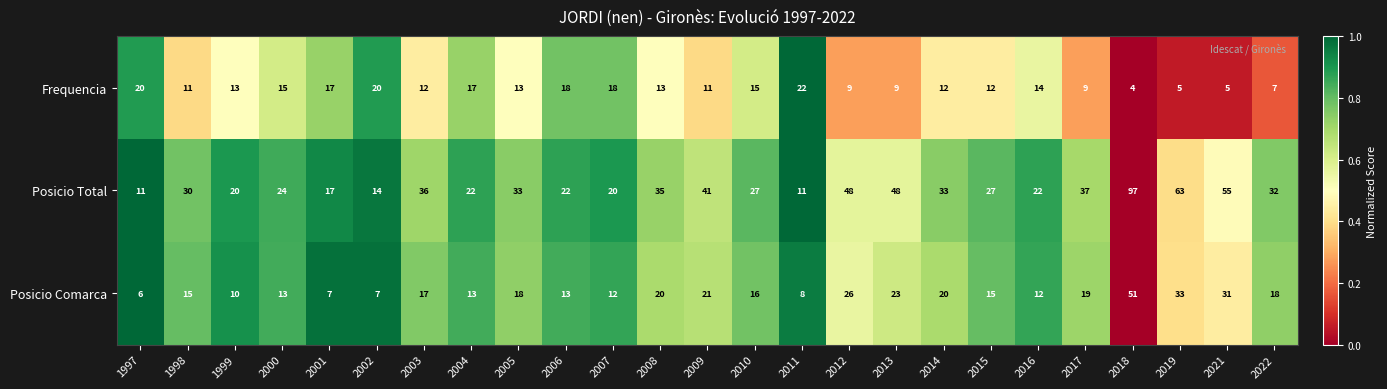

What is the difference between the highest and lowest values at 2016?

10